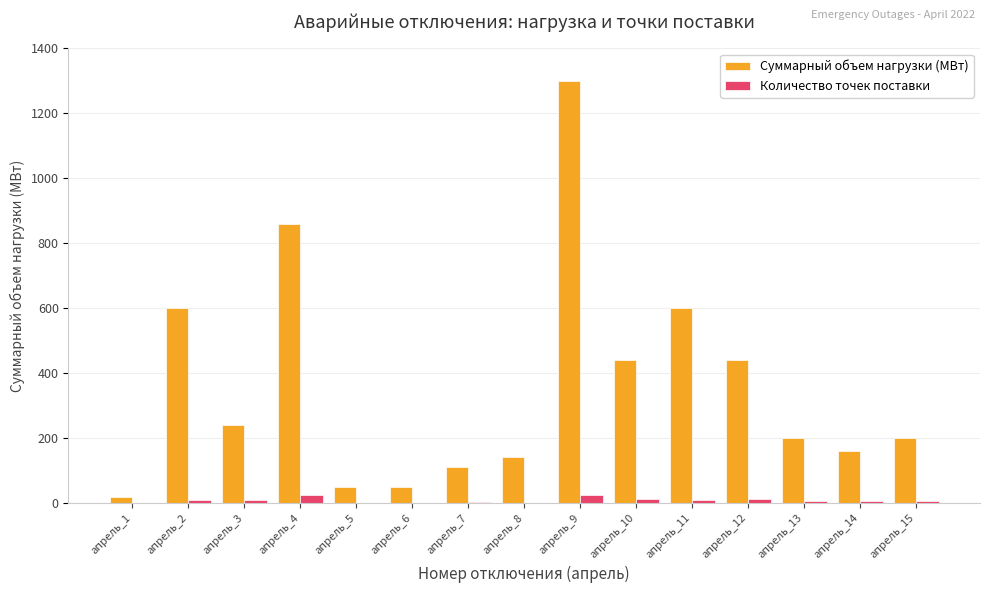

What is the maximum value shown in the chart?

1300.0